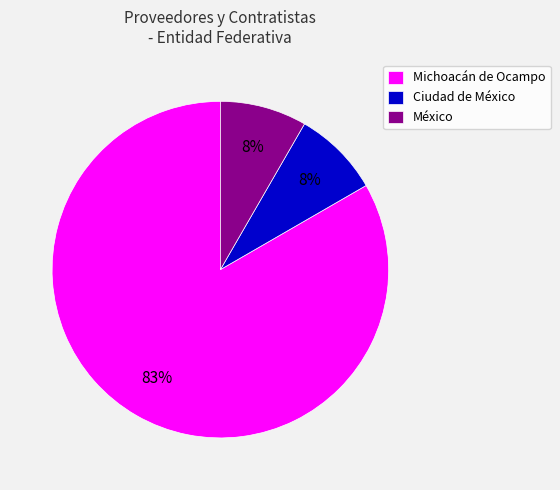

What is the largest slice in the pie chart?

Michoacán de Ocampo